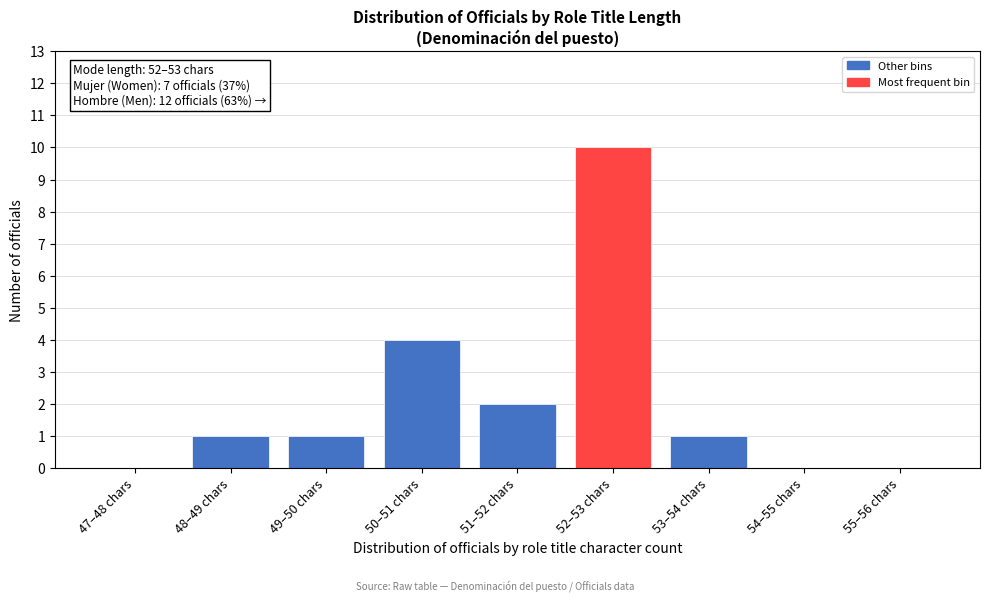

Reading left to right, what are all the values shown in this chart?

47–48 chars=0	48–49 chars=1	49–50 chars=1	50–51 chars=4	51–52 chars=2	52–53 chars=10	53–54 chars=1	54–55 chars=0	55–56 chars=0